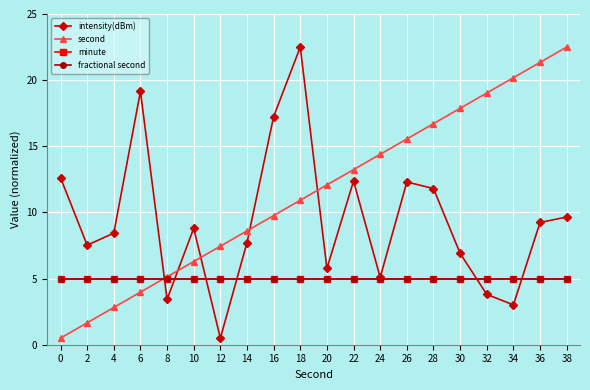

Does the chart have visible grid lines?

Yes